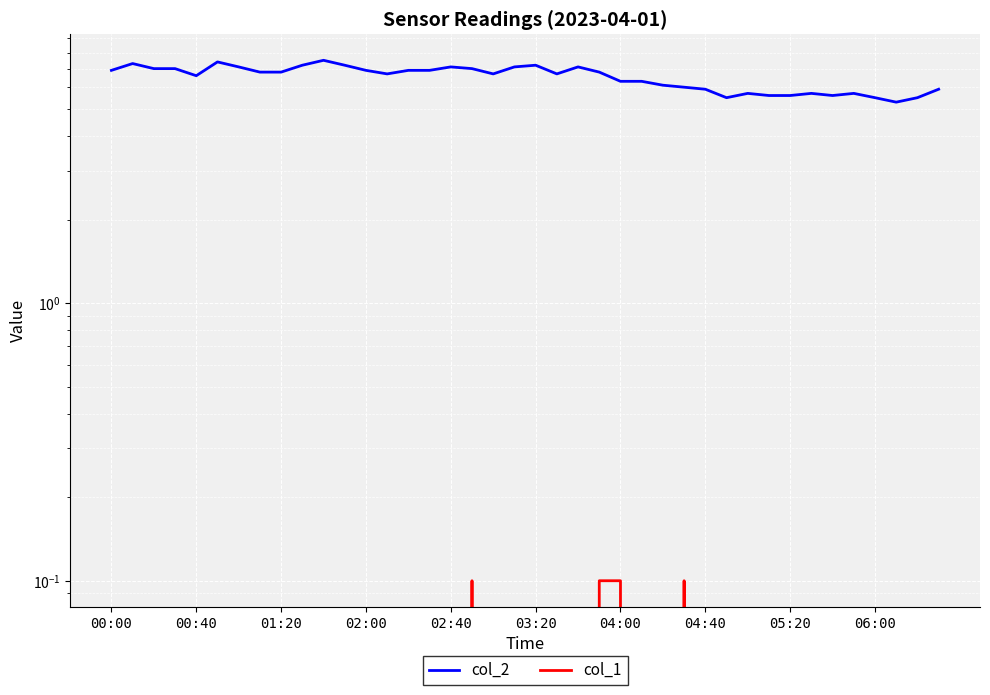

True or false: col_1 and col_2 intersect in this chart.

False